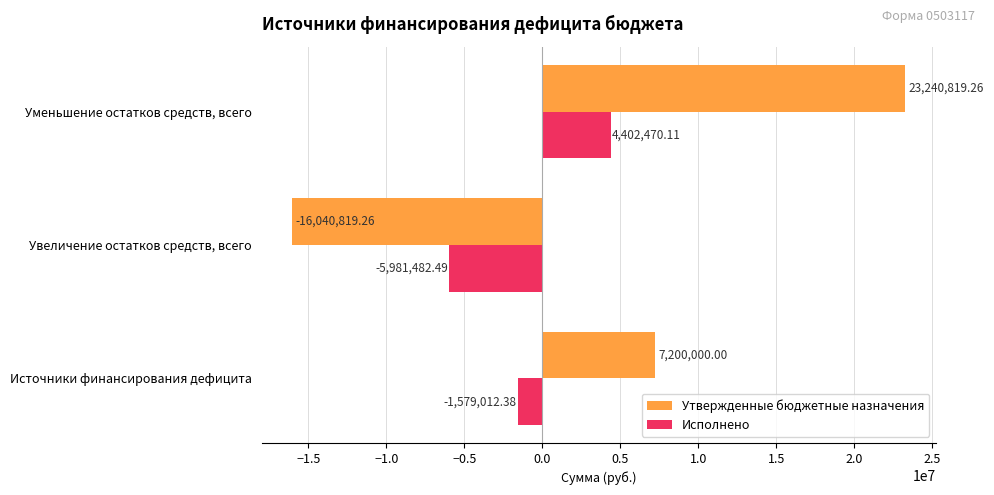

Which series has the largest total across all categories?

Утвержденные бюджетные назначения